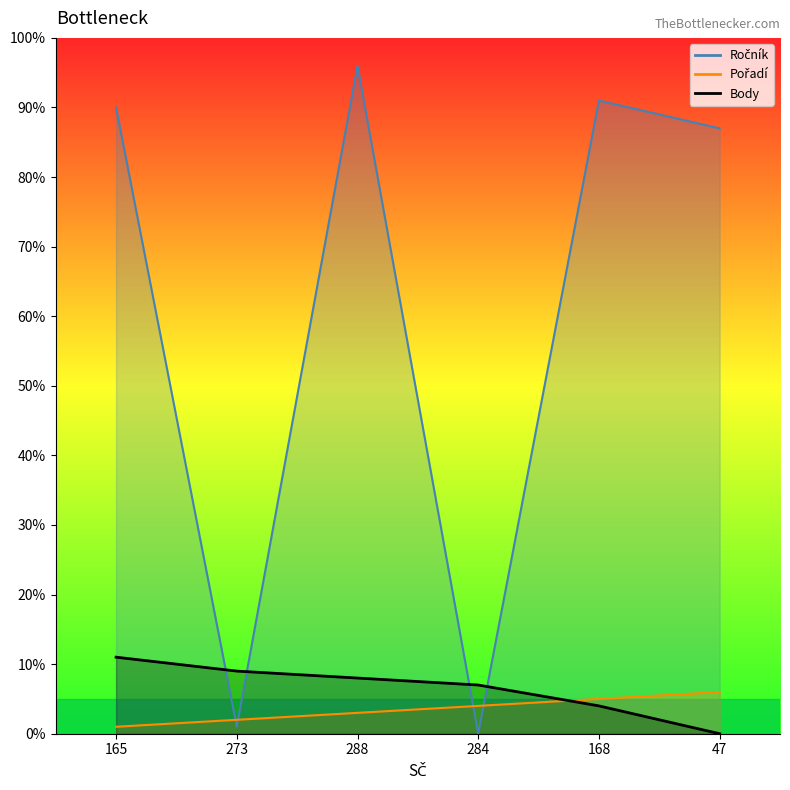

What is the difference between the maximum and second lowest values in the Pořadí series?

4